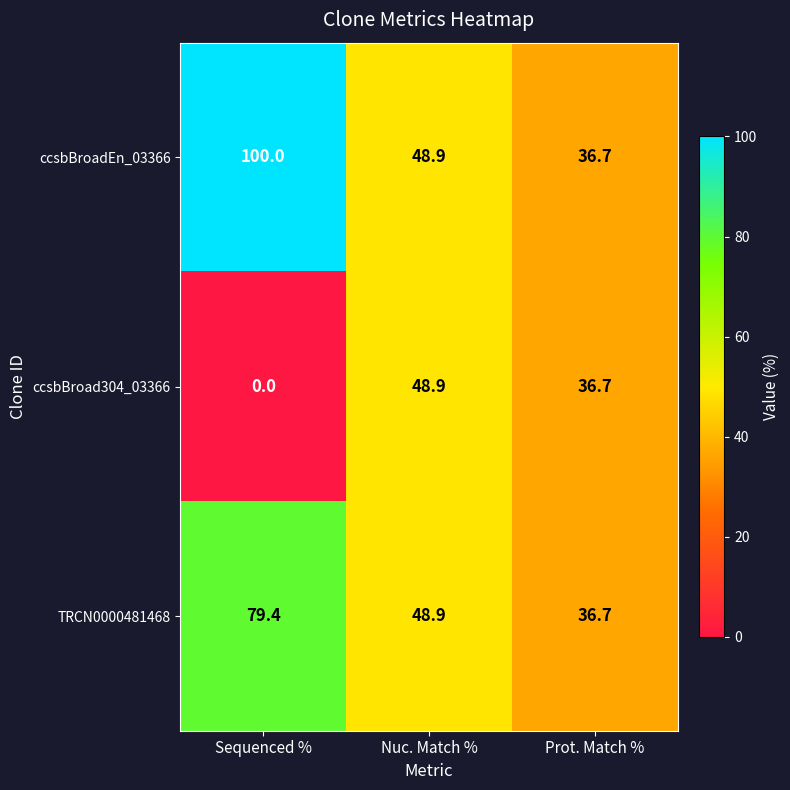

What is the average value of the TRCN0000481468 series?

55.0